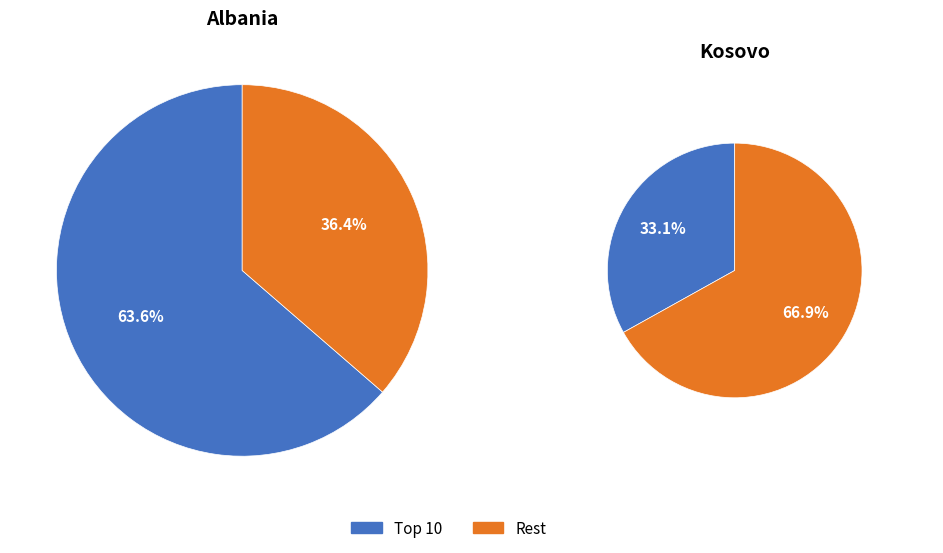

Do 8 and 2 together represent more than half of the pie?

No